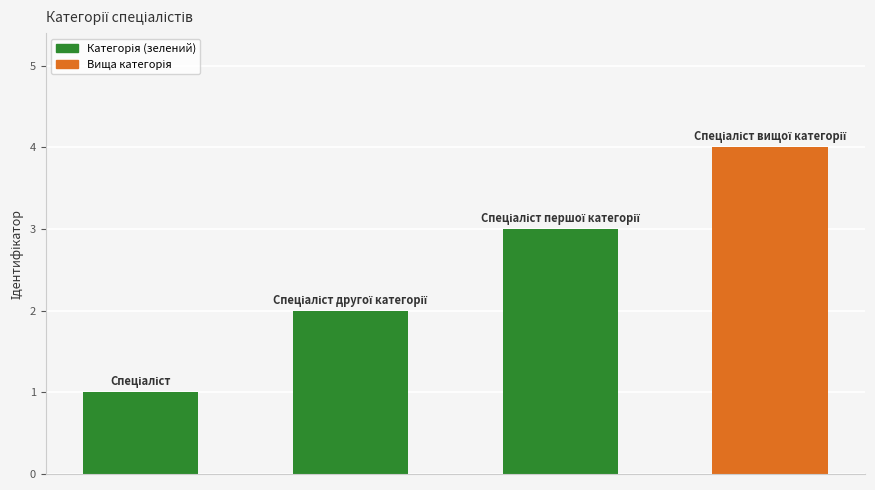

What is the maximum value shown in the chart?

4